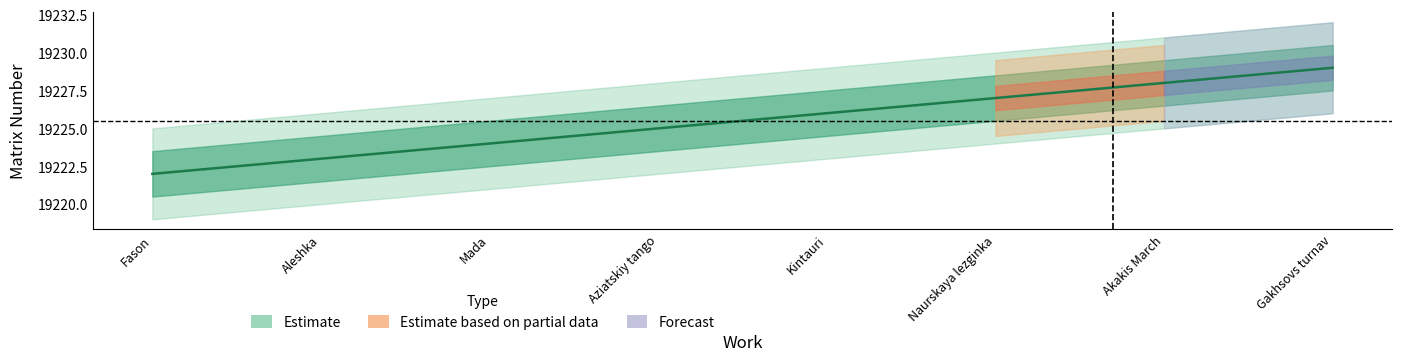

Which has a higher value, Mada or Aleshka?

Mada